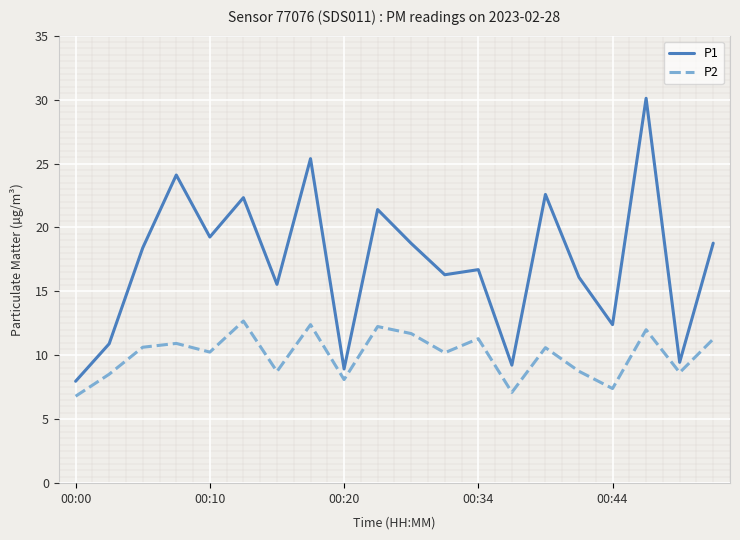

Which series has the largest range (max minus min)?

P1